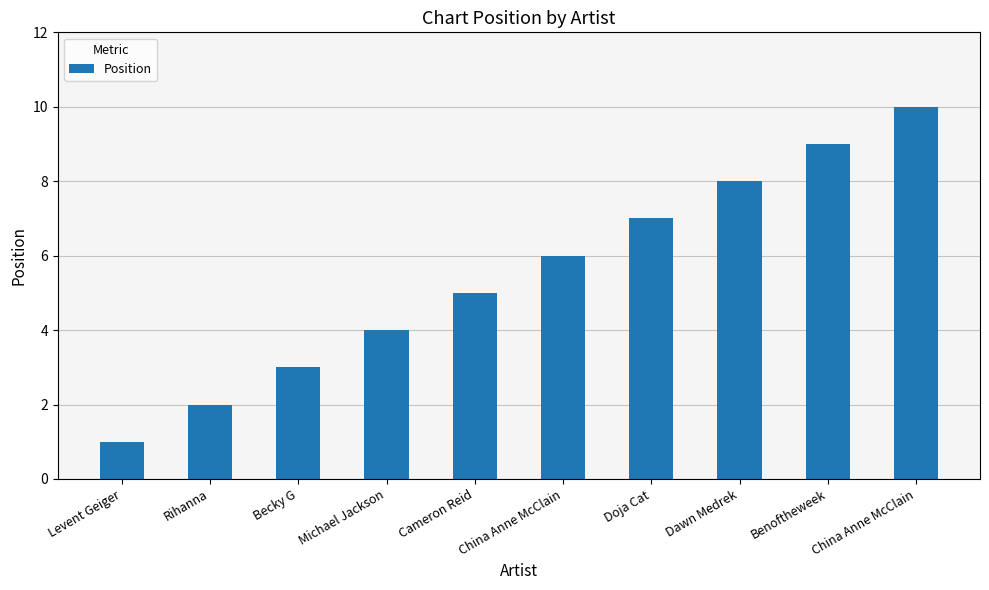

How many data points does each series have?

10